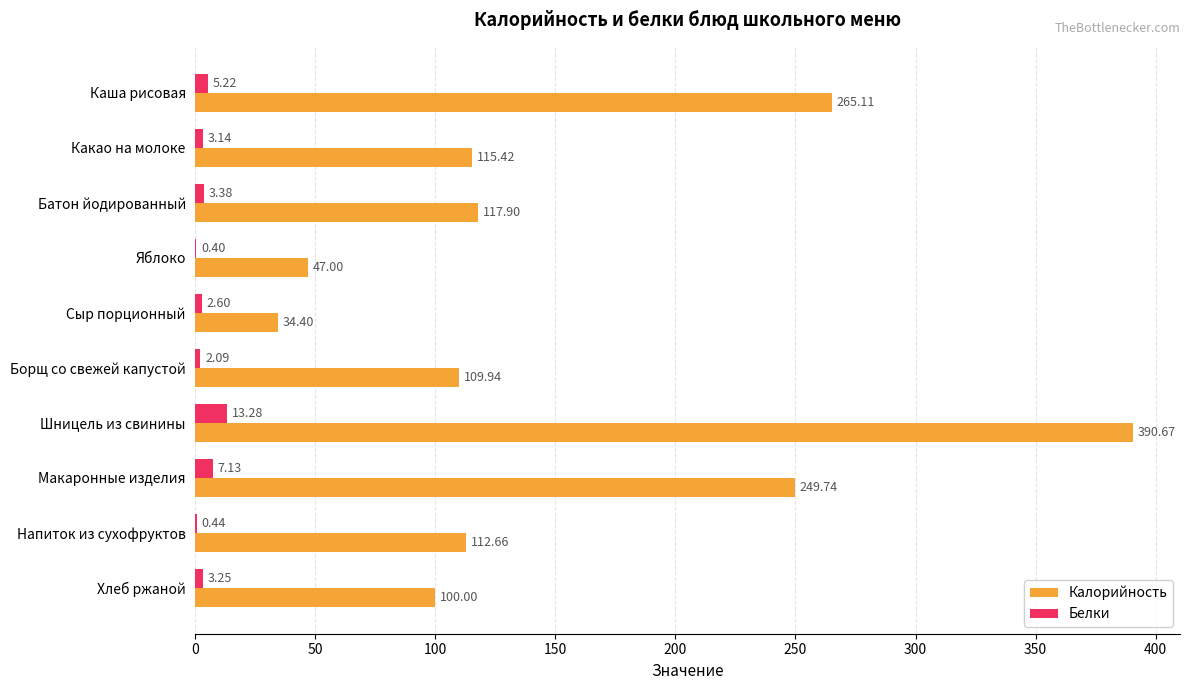

How many categories are shown in the chart?

10